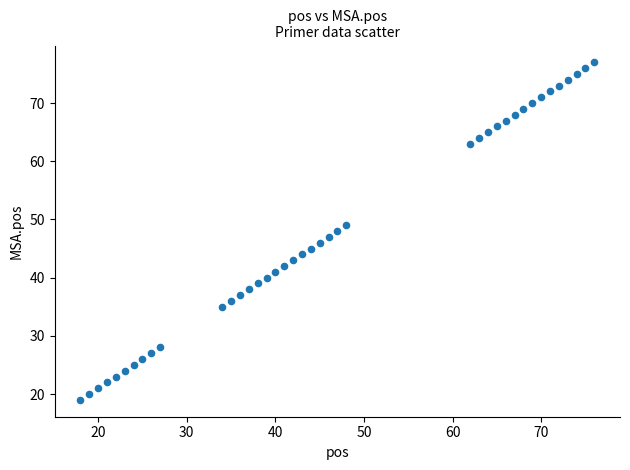

What is the range of Y values (max minus min)?

58